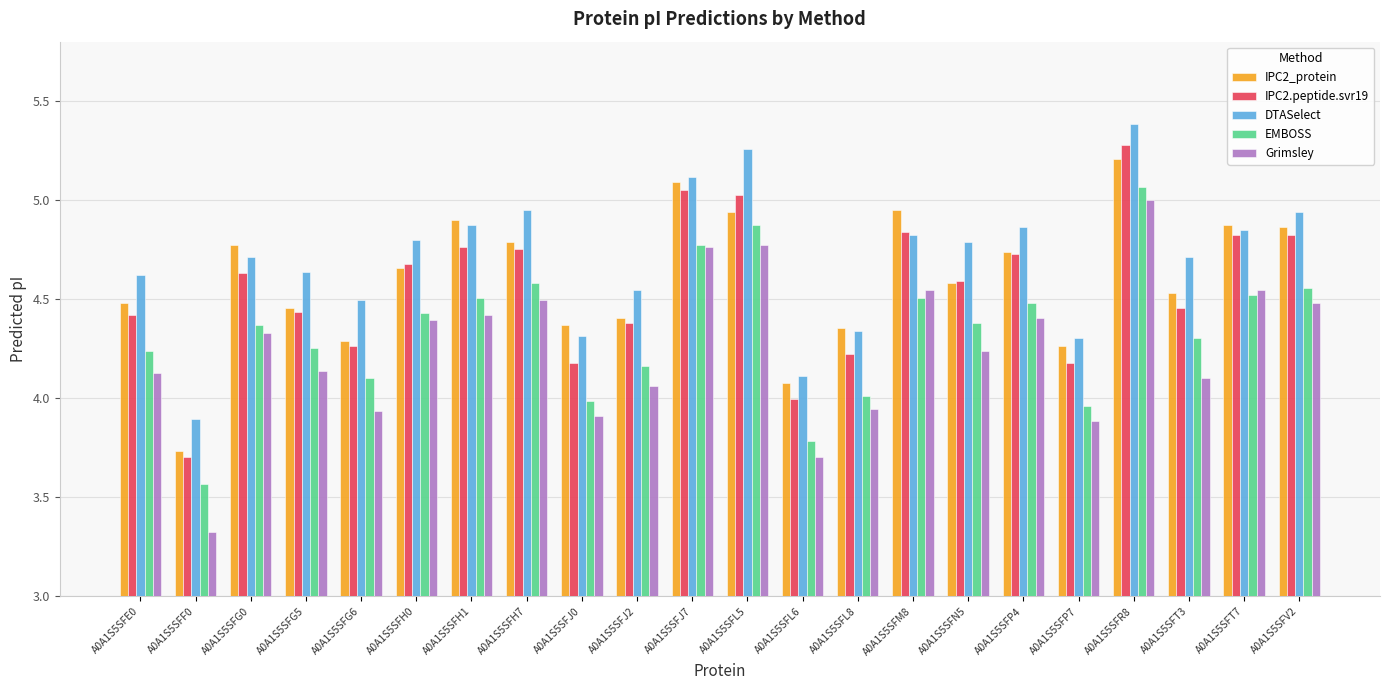

Is it true that Grimsley equals 3.1 at A0A1S5SFM8?

False